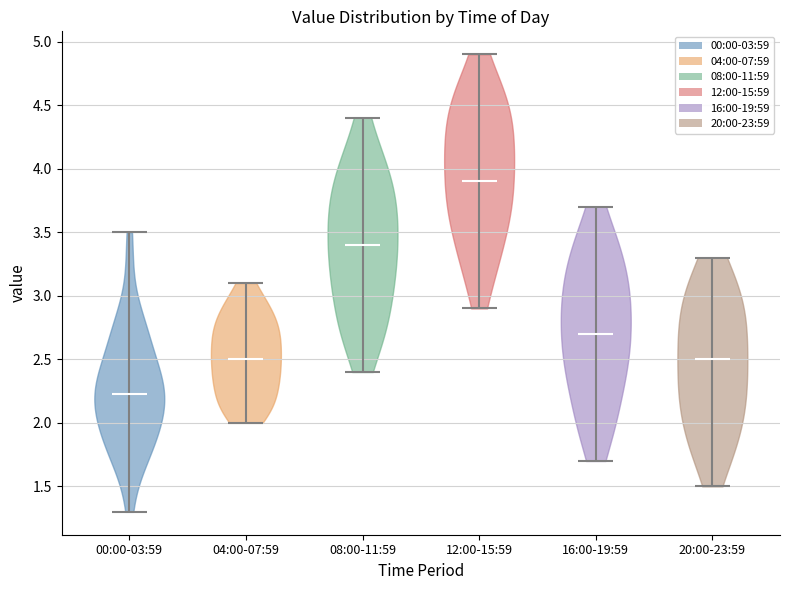

Reading left to right, read every violin against the y-axis: where its median line is, and the lowest and highest points it reaches. The values are not printed on the chart, so give them approximately, as read against the axis.

00:00-03:59: median line 2.25, lowest point 1.30, highest point 3.50
04:00-07:59: median line 2.50, lowest point 2.00, highest point 3.10
08:00-11:59: median line 3.40, lowest point 2.40, highest point 4.40
12:00-15:59: median line 3.90, lowest point 2.90, highest point 4.90
16:00-19:59: median line 2.70, lowest point 1.70, highest point 3.70
20:00-23:59: median line 2.50, lowest point 1.50, highest point 3.30